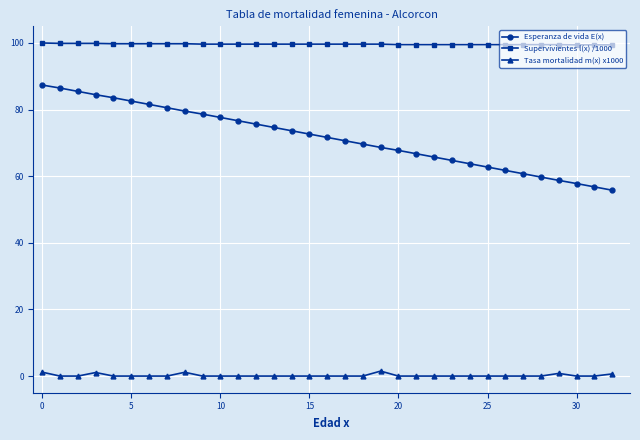

Does the chart display data point markers on the line(s)?

Yes